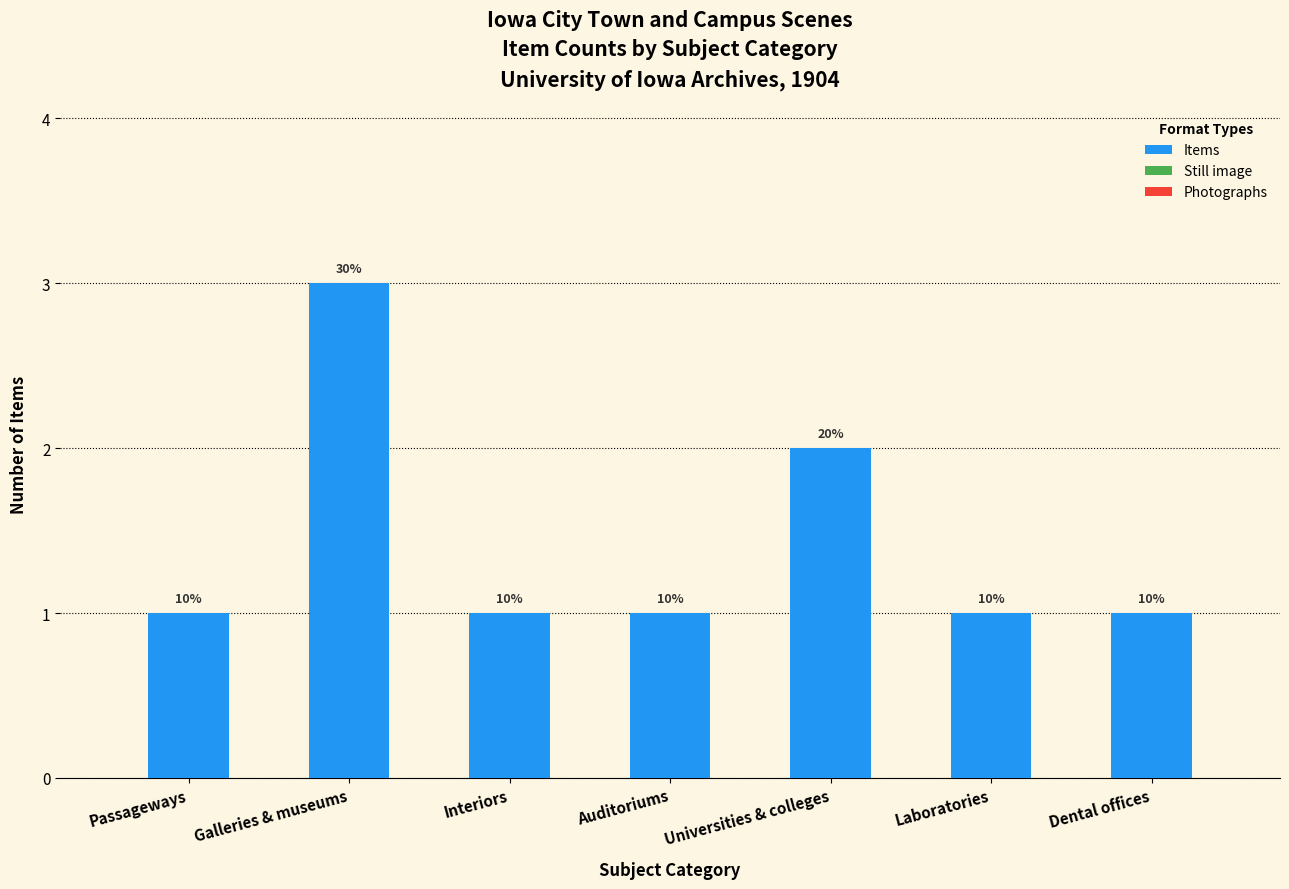

Are the bars horizontal?

No